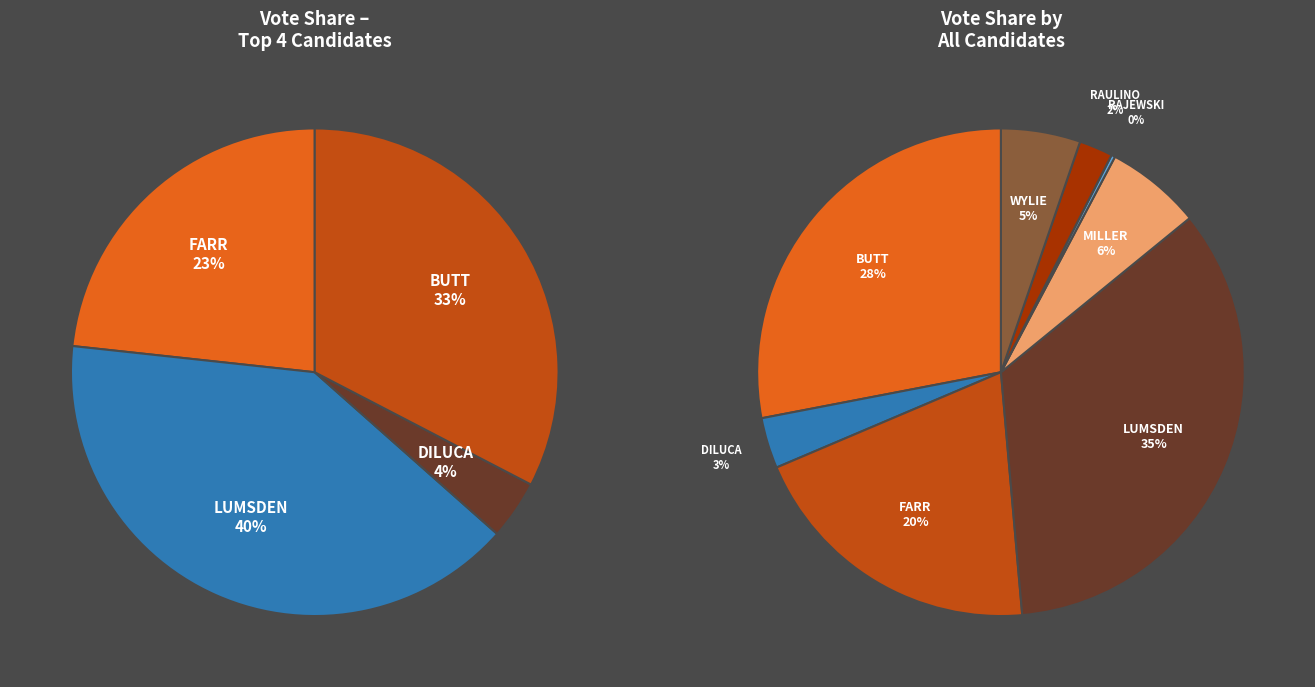

Is there any slice that represents more than half of the pie?

No